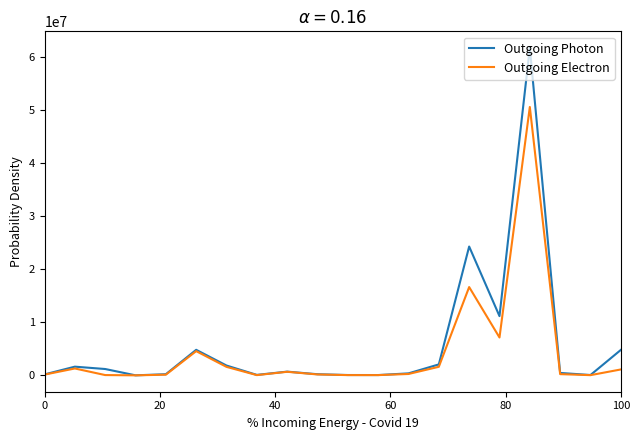

List the series in order of their peak value, highest first.

Outgoing Photon, Outgoing Electron